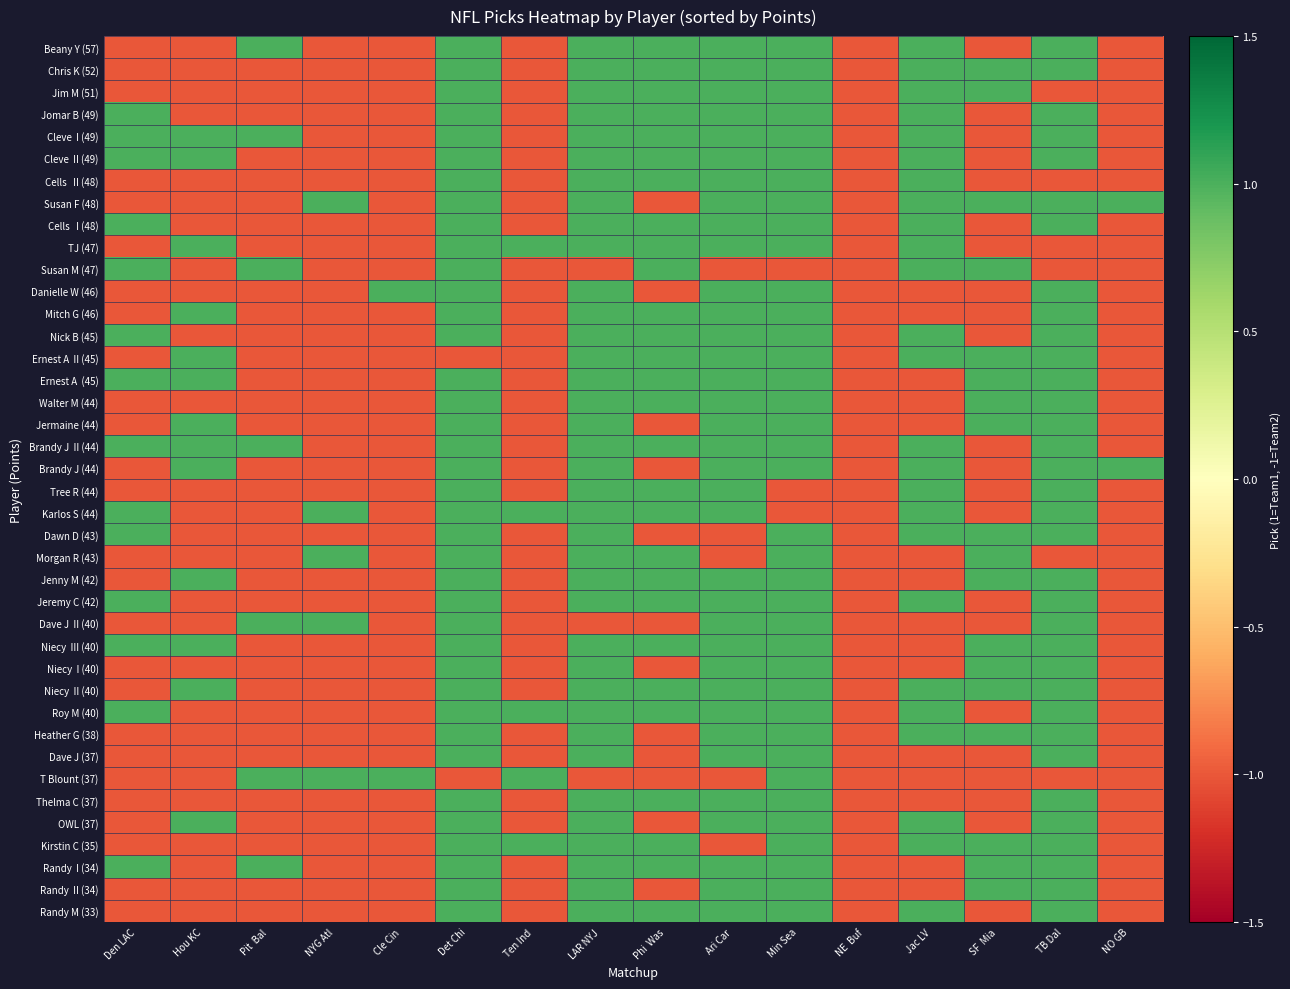

Which label corresponds to the smallest value in the chart?

Den LAC